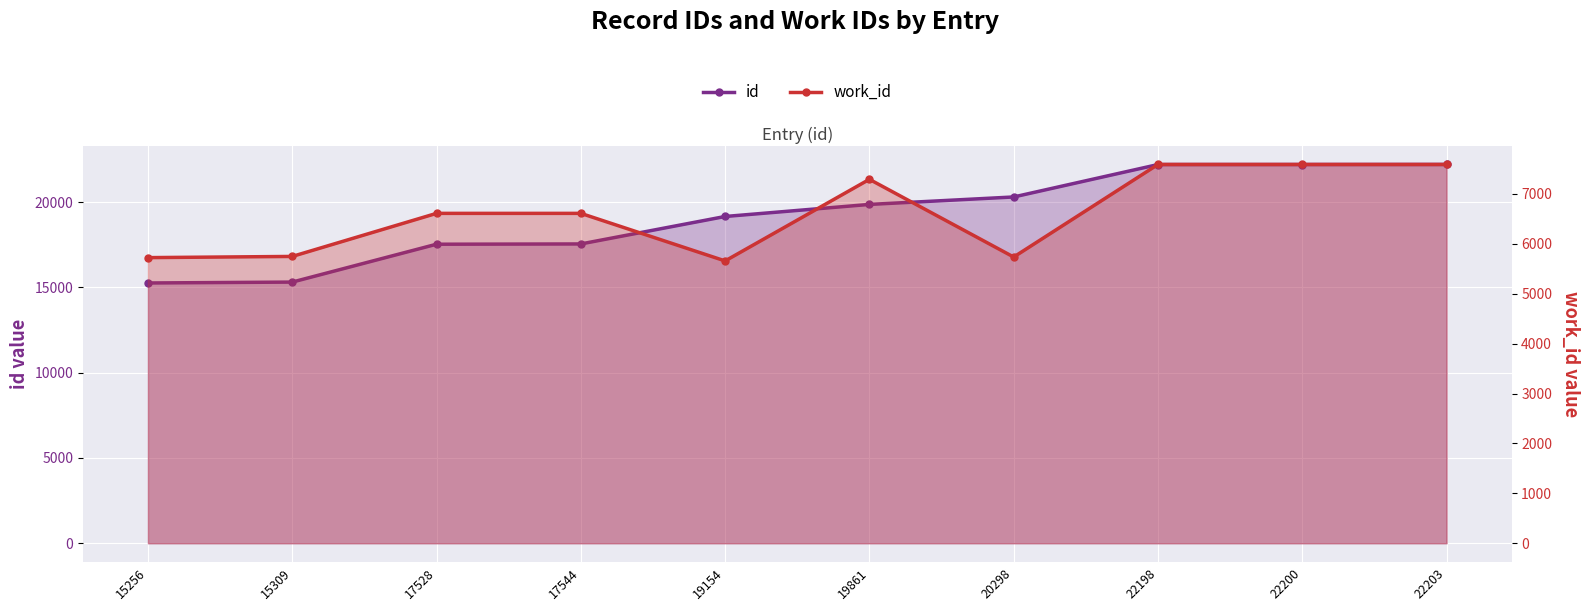

Rank the series by their average value, from lowest to highest.

work_id, id